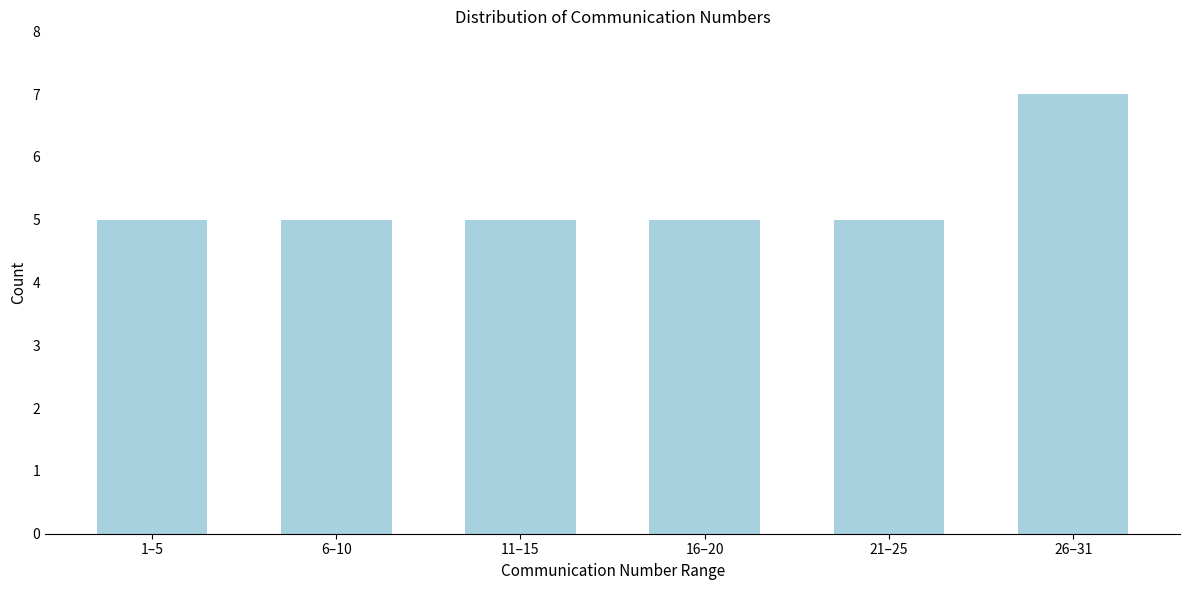

Reading left to right, extract all data points from this chart.

5	5	5	5	5	7